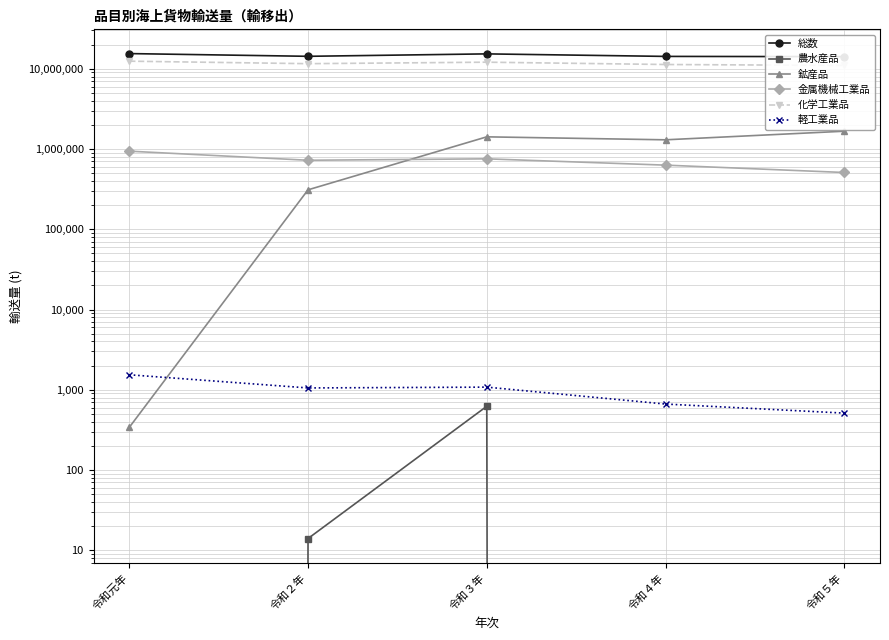

Which series has the largest total across all categories?

総数